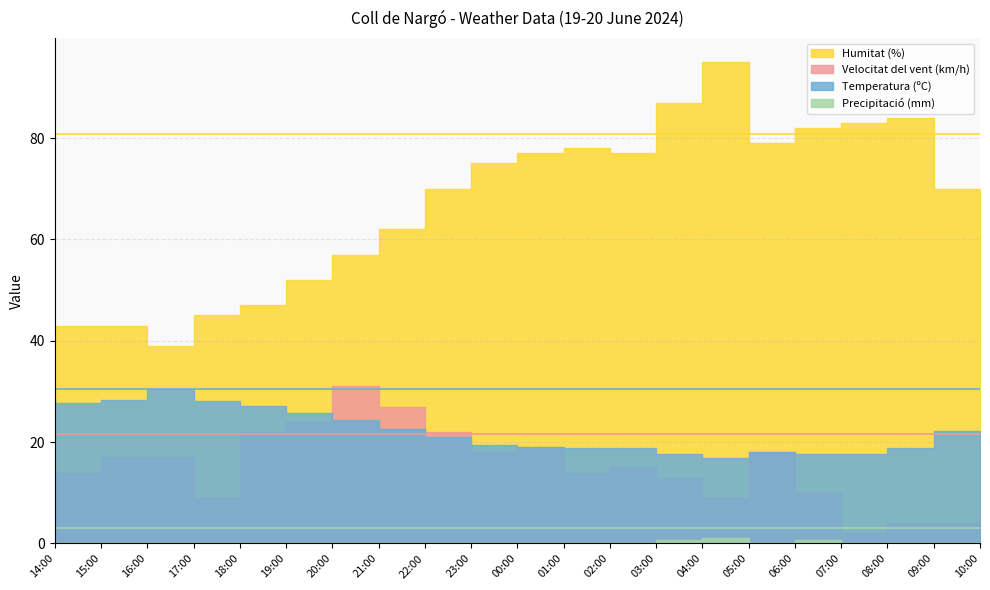

At how many categories does at least one series exceed 16?

21